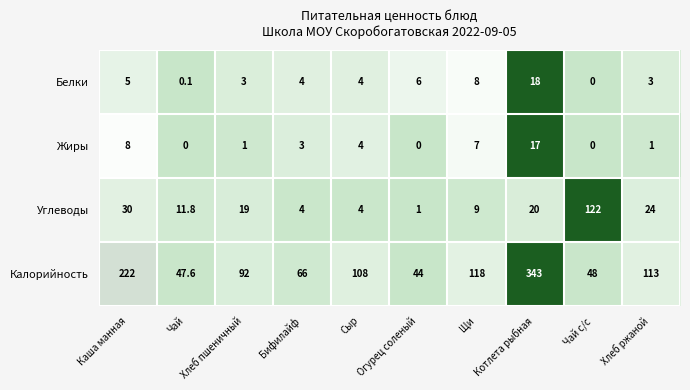

At how many categories does at least one series exceed 0?

10